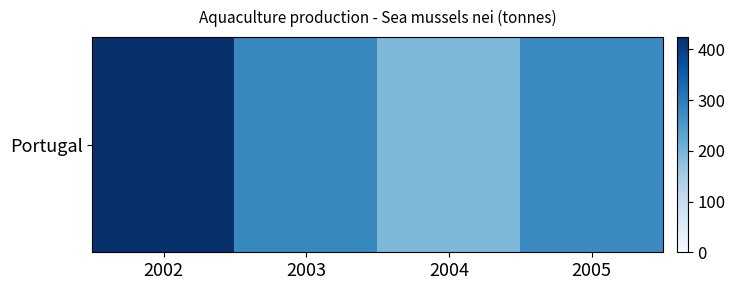

The value at 2004 is 345. True or false?

False